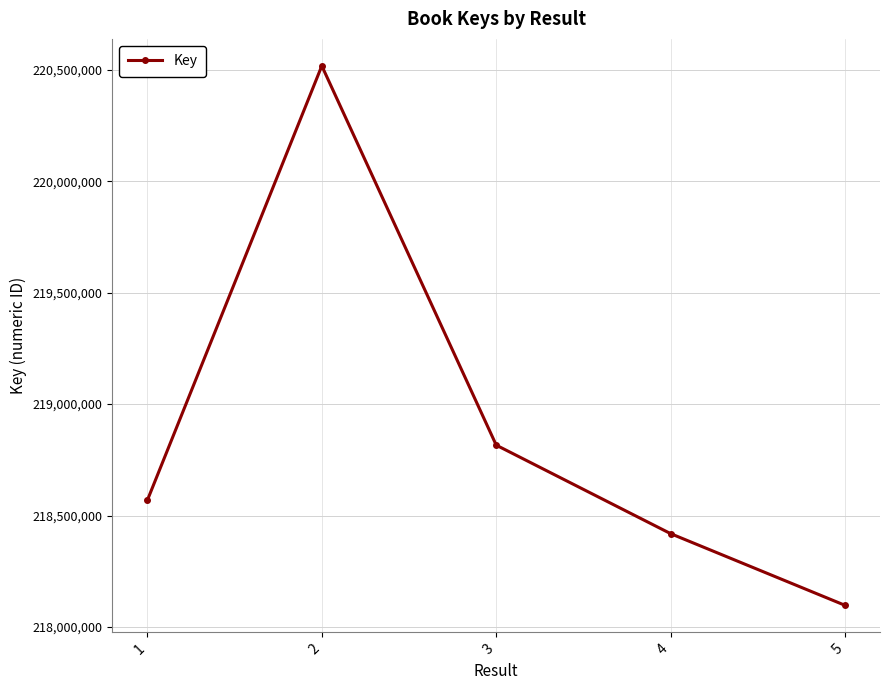

Is it true that the value at 1 is 335042044?

False